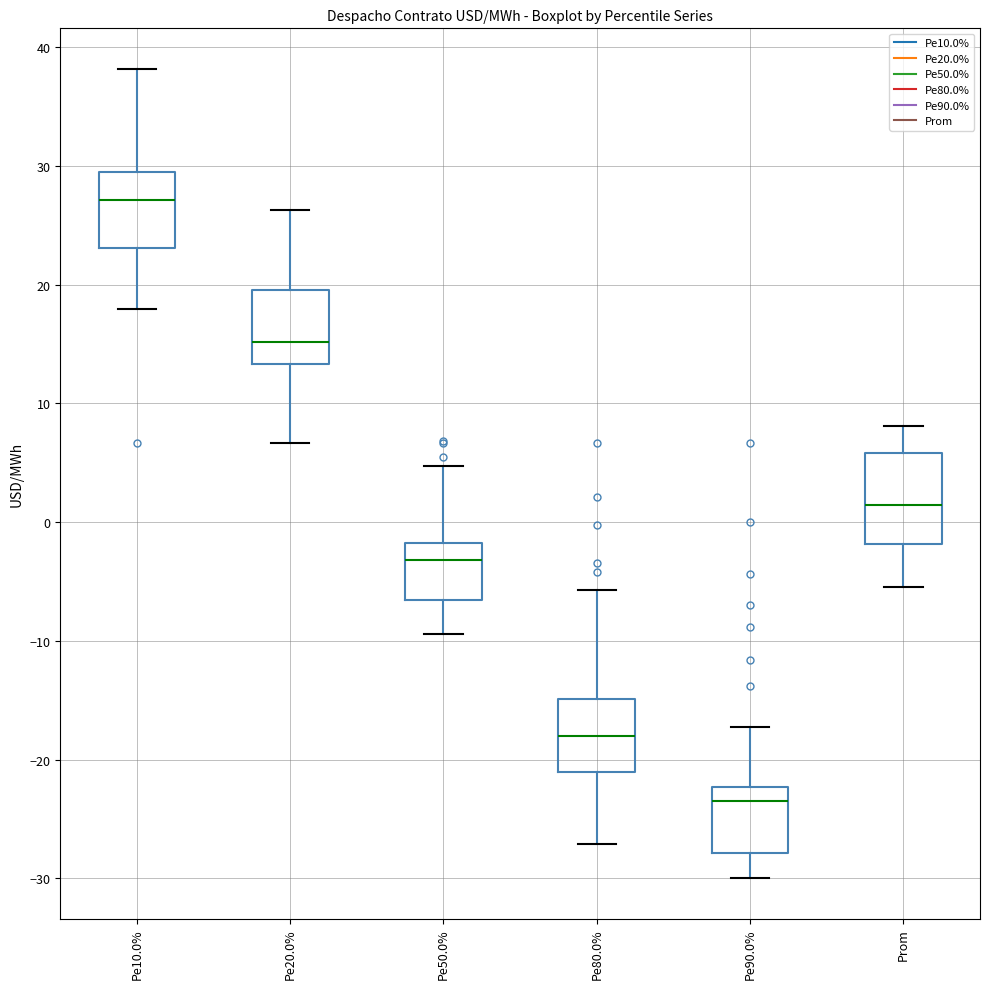

Reading left to right, read every box against the y-axis: the position of its median line, the range the box covers, and the ends of its whiskers. The values are not printed on the chart, so give them approximately, as read against the axis.

Pe10.0%: median 27, box 23 to 29, whiskers 18 to 38
Pe20.0%: median 15, box 13 to 20, whiskers 7 to 26
Pe50.0%: median -3, box -7 to -2, whiskers -9 to 5
Pe80.0%: median -18, box -21 to -15, whiskers -27 to -6
Pe90.0%: median -23, box -28 to -22, whiskers -30 to -17
Prom: median 1, box -2 to 6, whiskers -5 to 8